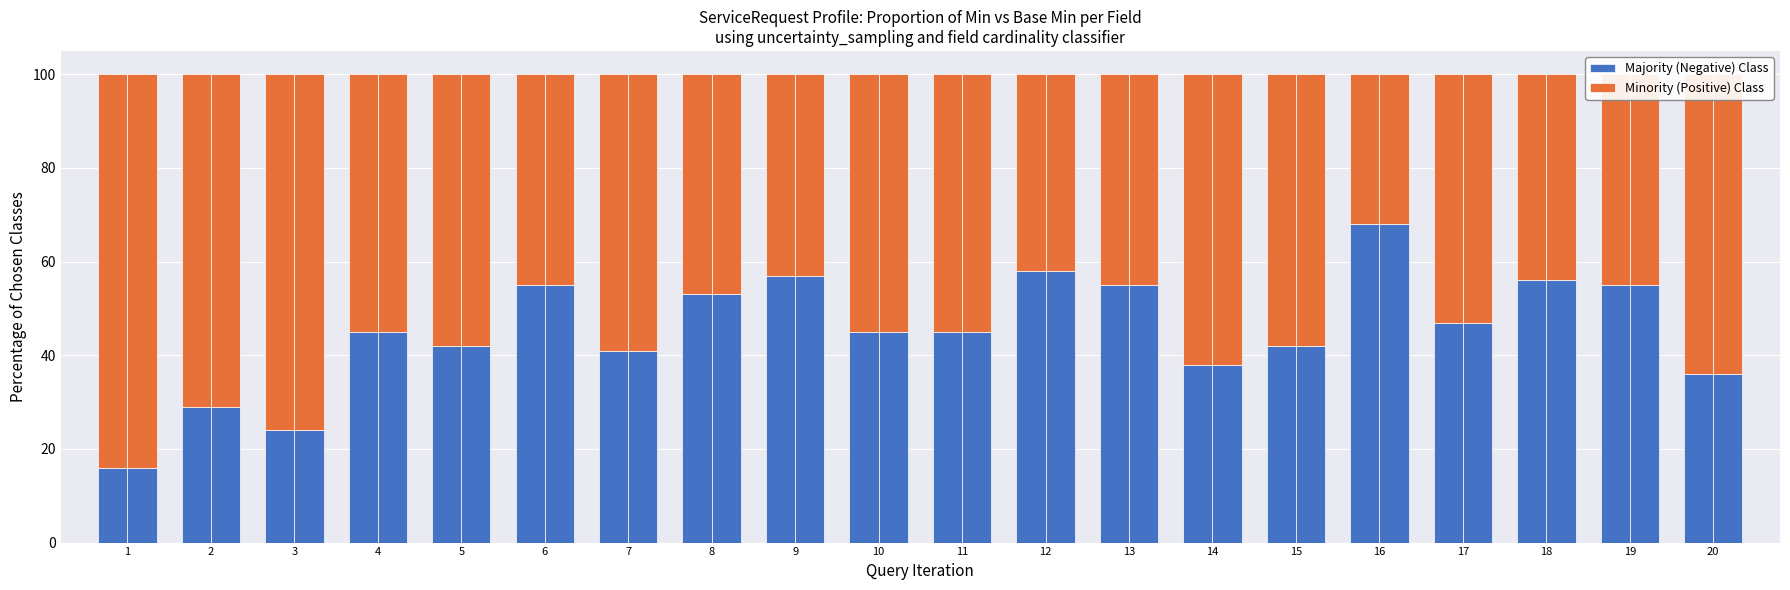

Which series has the largest total across all categories?

Minority (Positive) Class